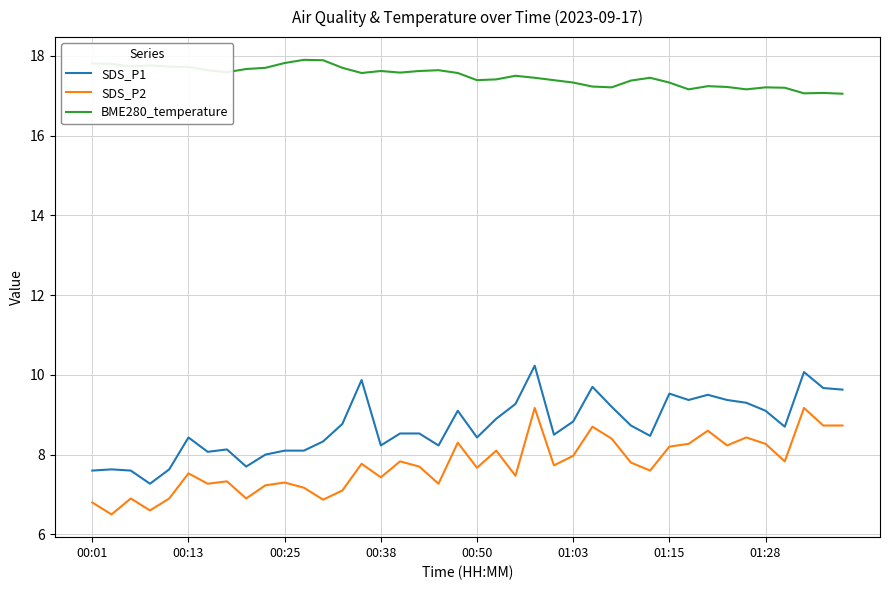

Which series has the largest total across all categories?

BME280_temperature